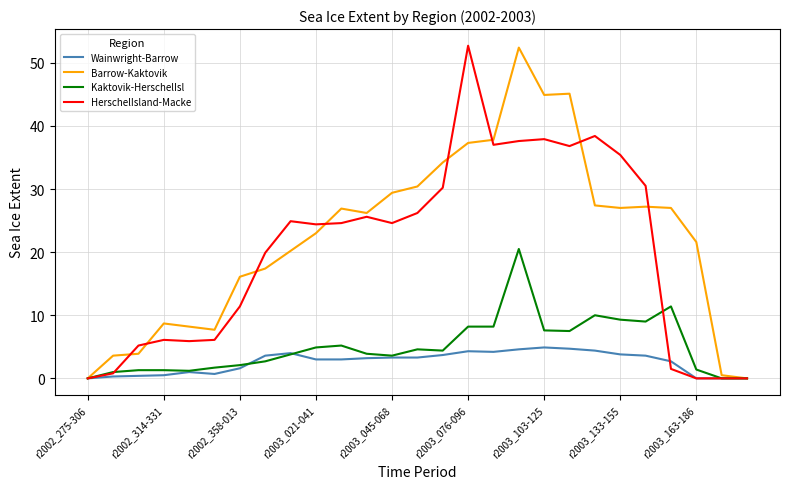

What is the highest value of the HerschelIsland-Macke series?

52.7